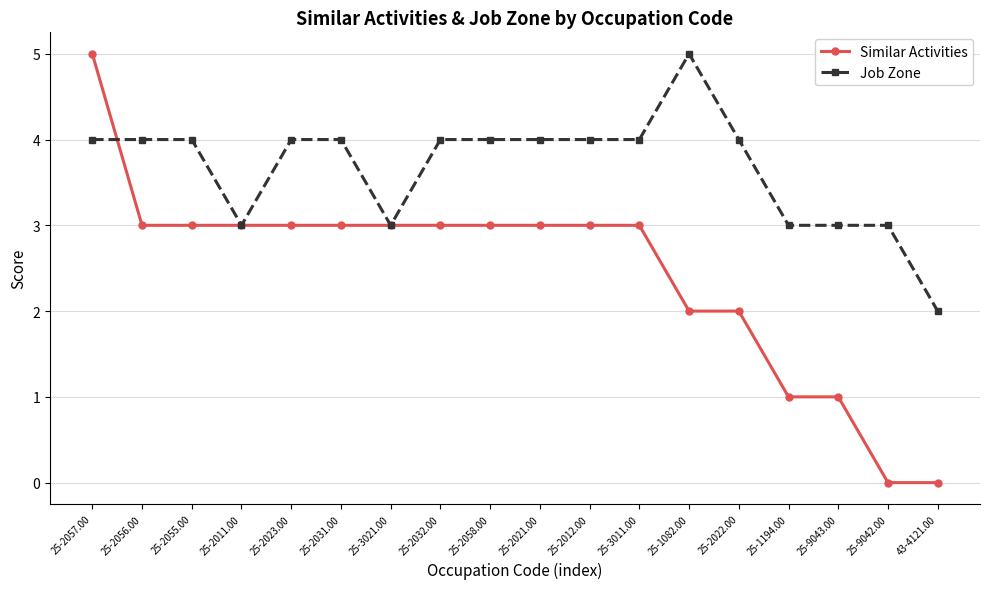

What is the approximate value of Job Zone at 25-2011.00?

3